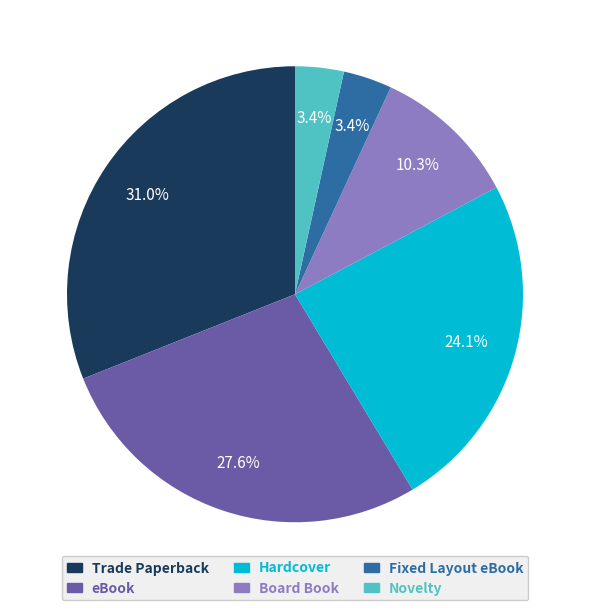

How many slices are in this pie chart?

6